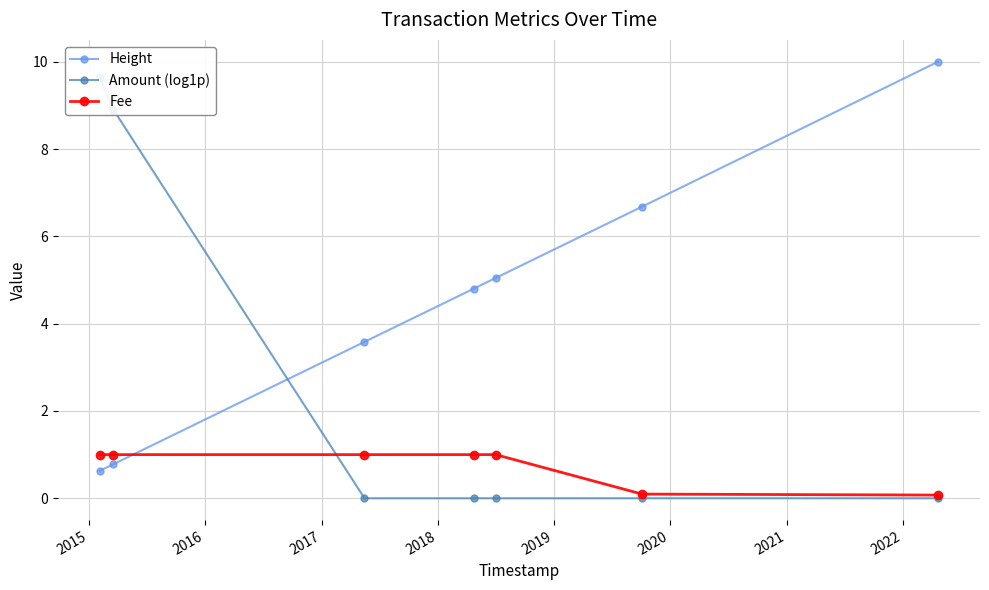

At how many categories does at least one series exceed 8?

3